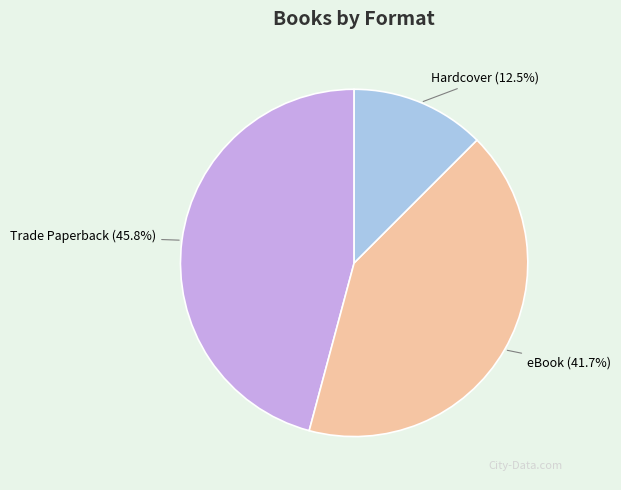

Does any single category account for the majority?

No